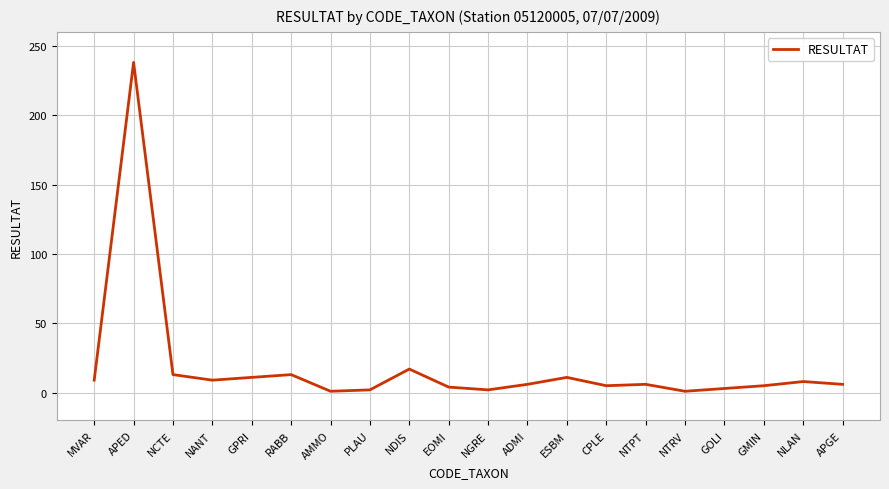

What is the difference between the maximum and minimum values?

237